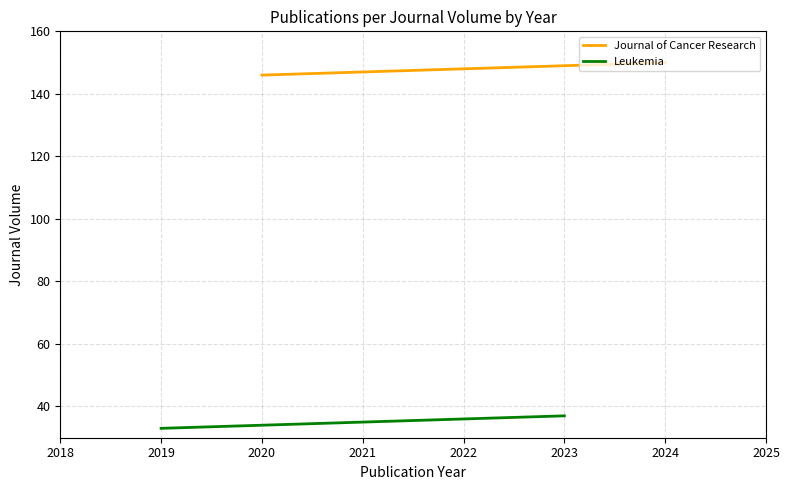

How many values in the Journal of Cancer Research series exceed 148?

2